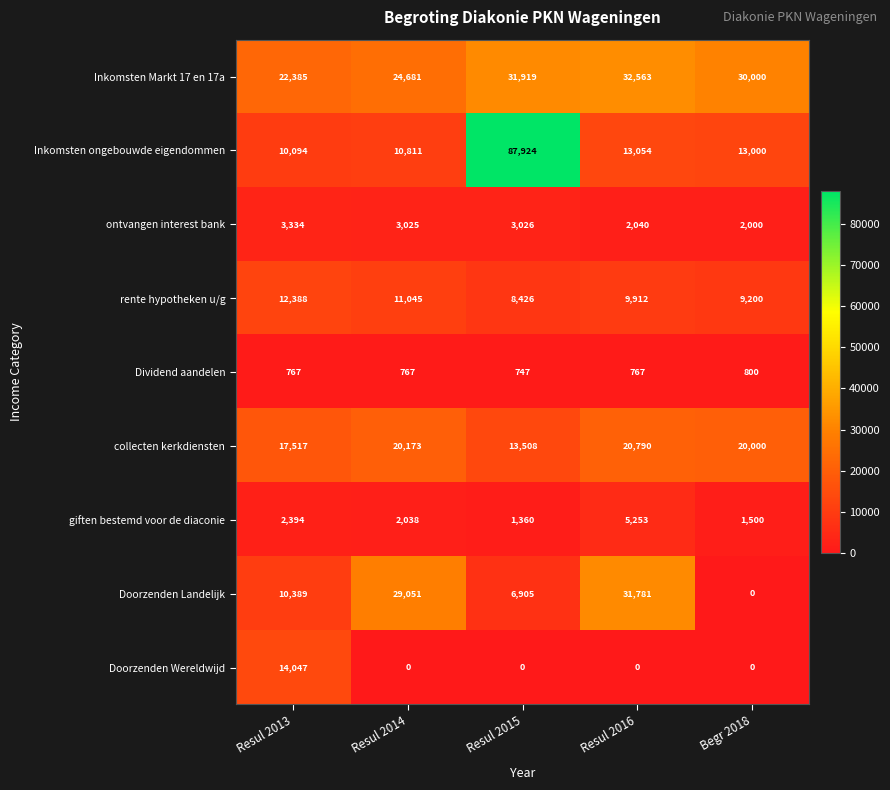

How many categories are shown in the chart?

5